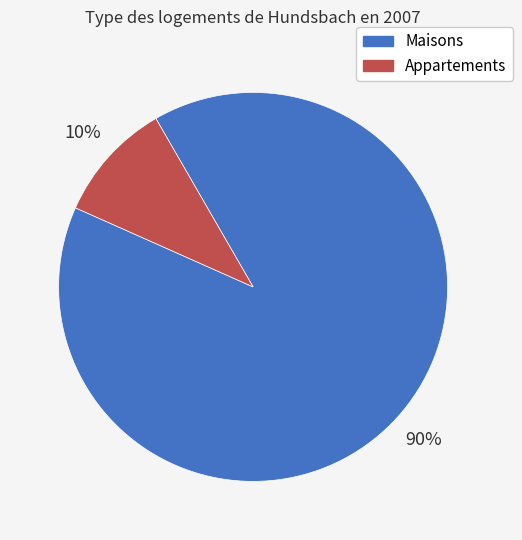

Is it true that Maisons is 90% of the pie?

True